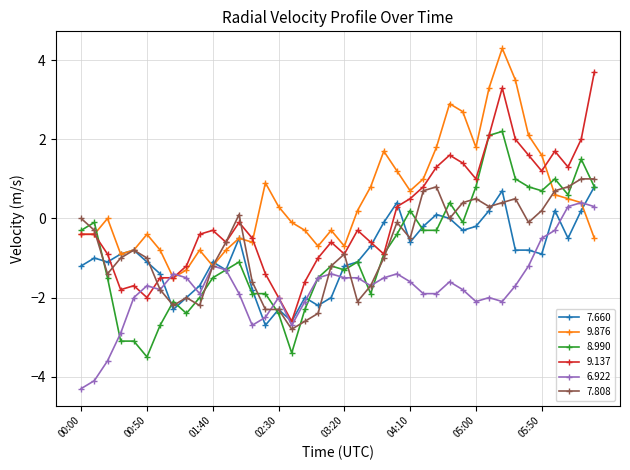

What is the value of the 6.922 point at the 9th from the left?

-1.5